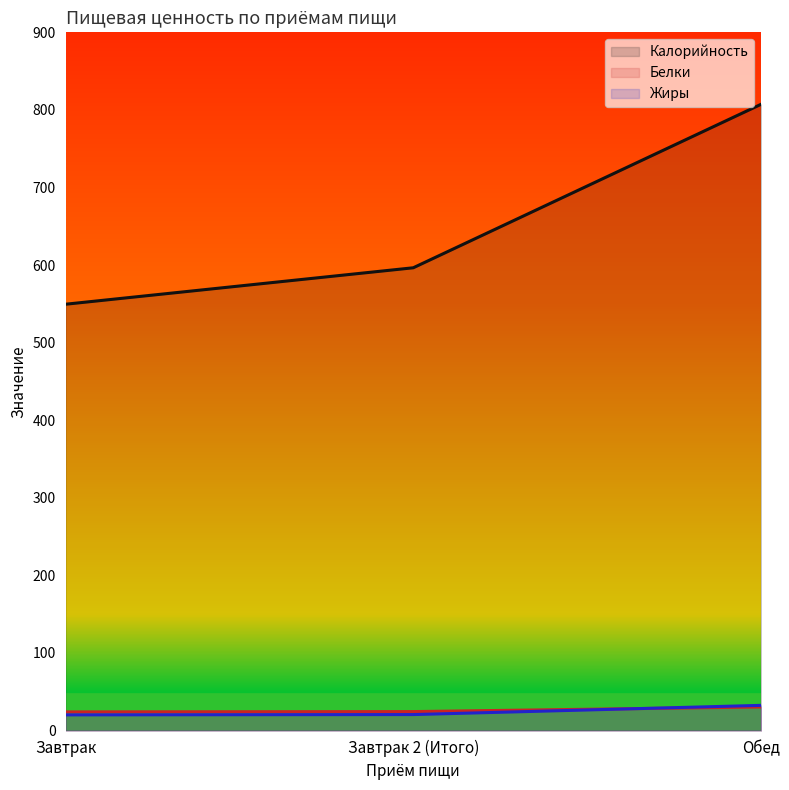

Is it true that Калорийность equals 1329.7 at Обед?

False